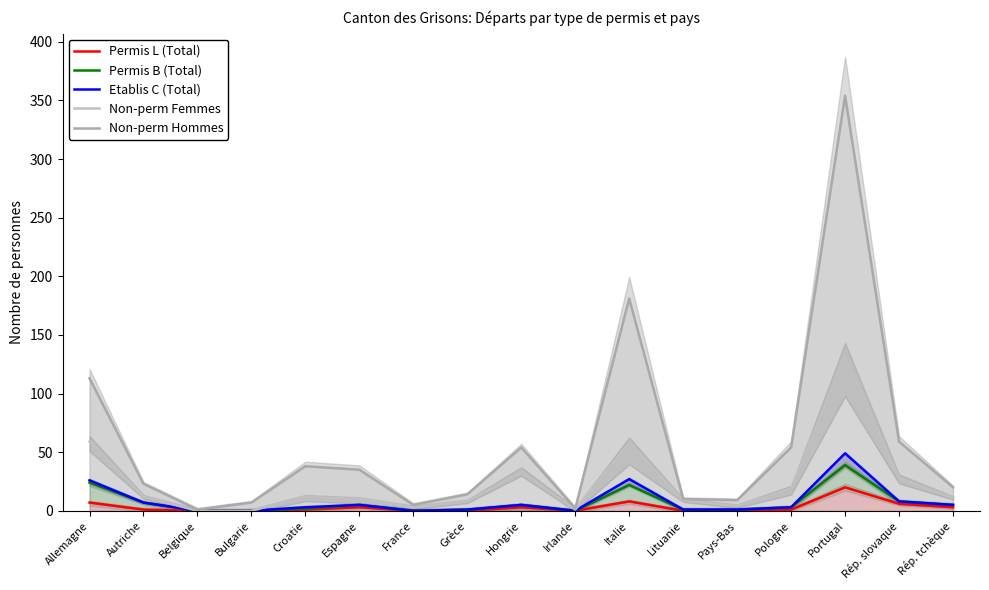

Reading left to right, list all the values displayed in this chart.

Permis L (Total): 7	1	0	0	1	3	0	0	3	0	8	0	0	1	20	6	3
Permis B (Total): 24	7	0	0	2	5	0	1	5	0	22	1	1	3	39	8	5
Etablis C (Total): 26	7	0	0	3	5	0	1	5	0	27	1	1	3	49	8	5
Non-perm Femmes: 59	12	0	0	12	10	3	8	33	1	58	9	4	19	131	28	11
Non-perm Hommes: 113	23	1	7	38	35	5	14	54	2	181	10	9	54	354	59	20